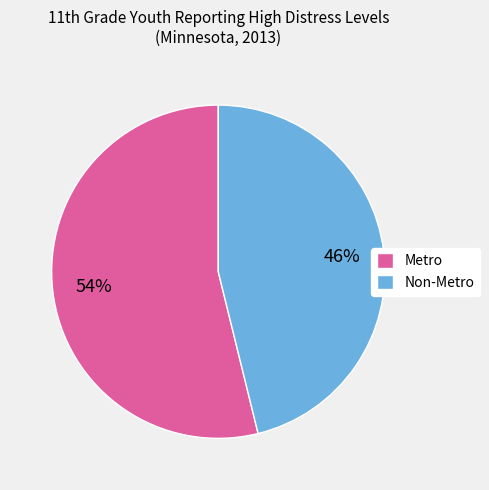

Rank the categories by value from lowest to highest.

Non-Metro, Metro